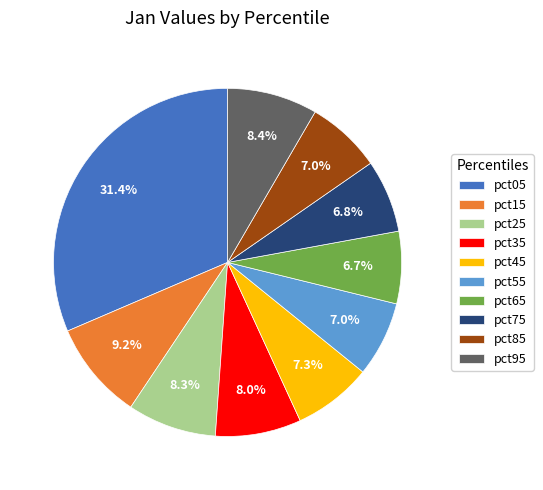

Does pct05 account for over 50% of the chart?

No